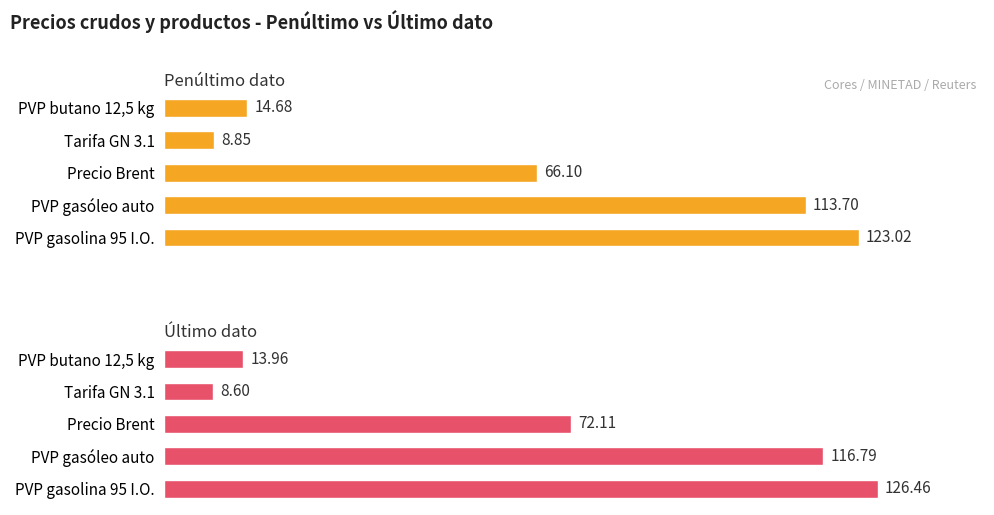

At how many categories does at least one series exceed 37?

3